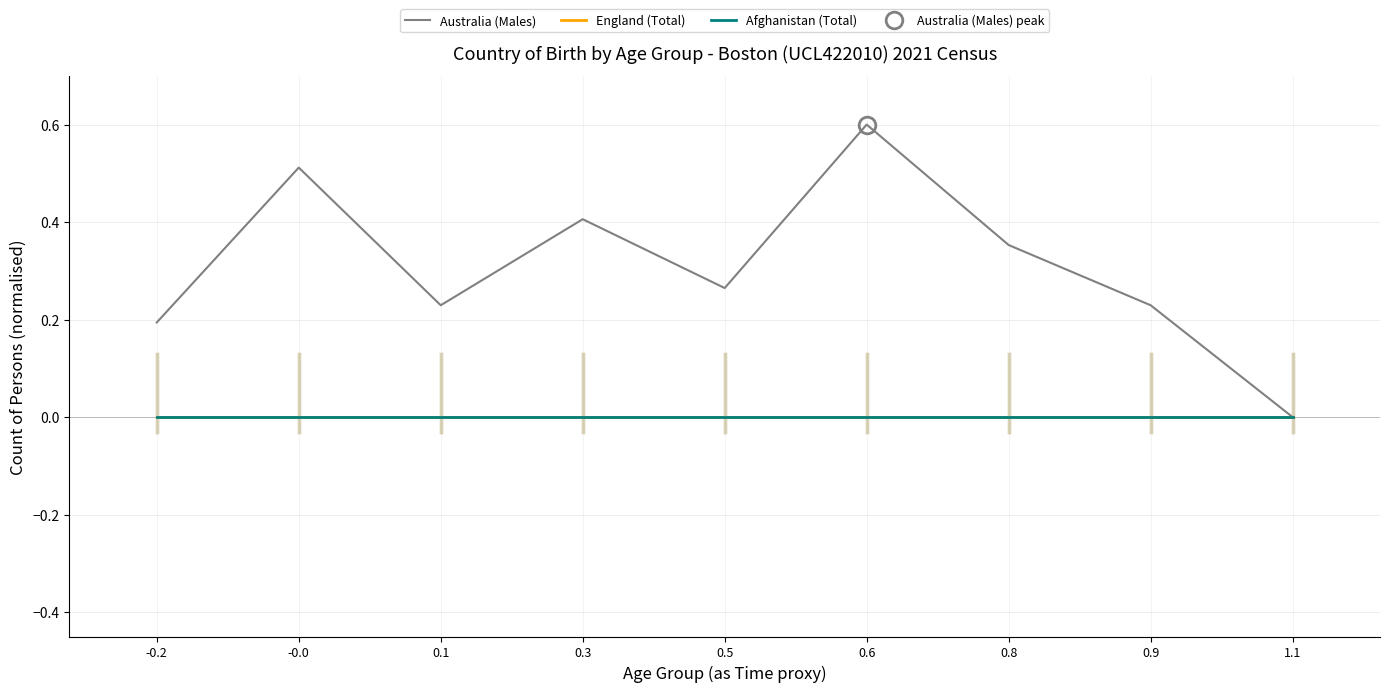

List the series in order of their peak value, lowest first.

England (Total), Afghanistan (Total), Australia (Males)